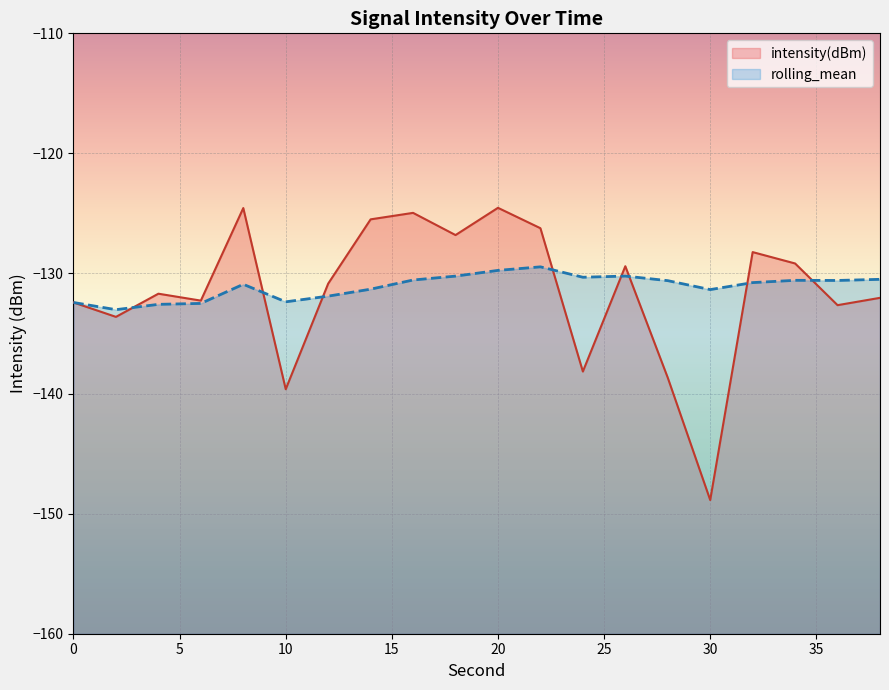

Which series ends up on top after the final intersection of intensity(dBm) and rolling_mean?

rolling_mean